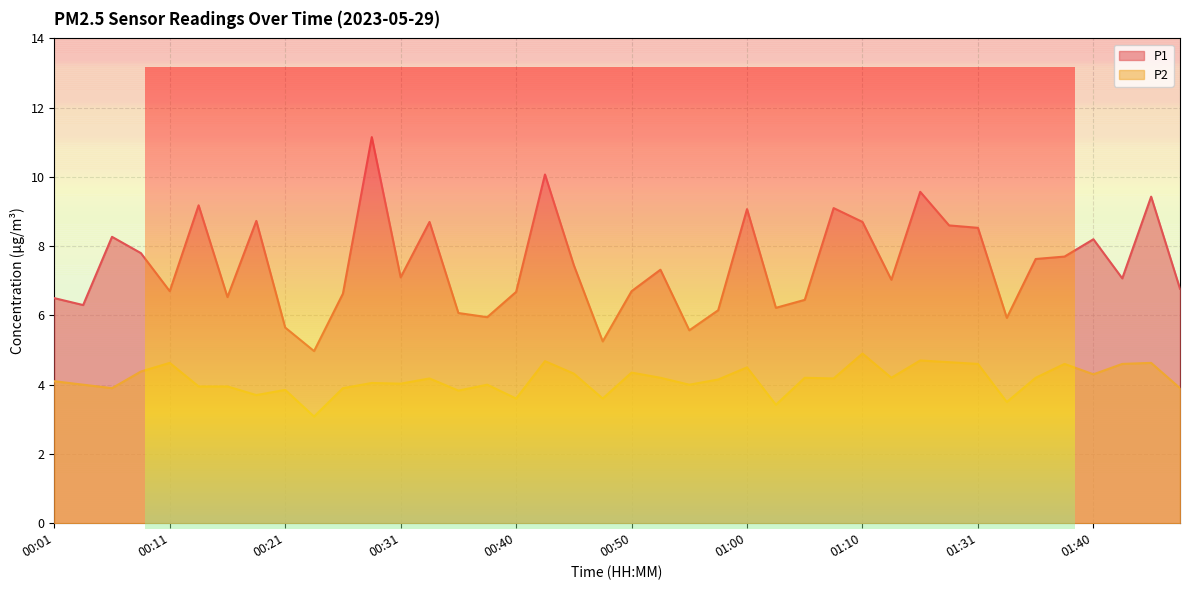

Between 00:08 and 00:23, which series saw the biggest shift?

P1